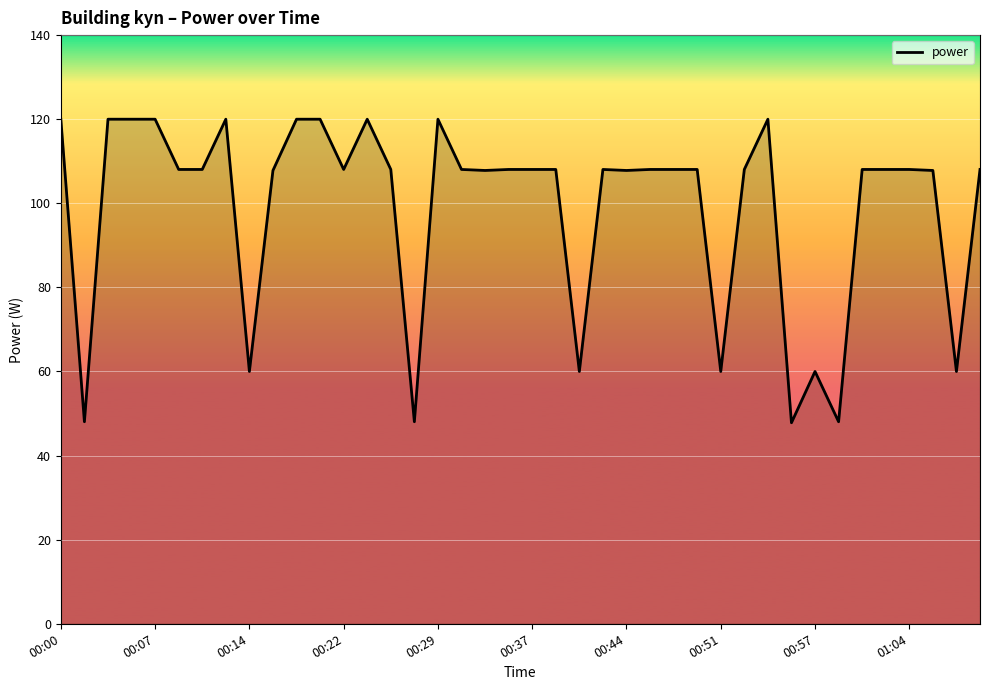

What is the smallest value displayed?

47.8